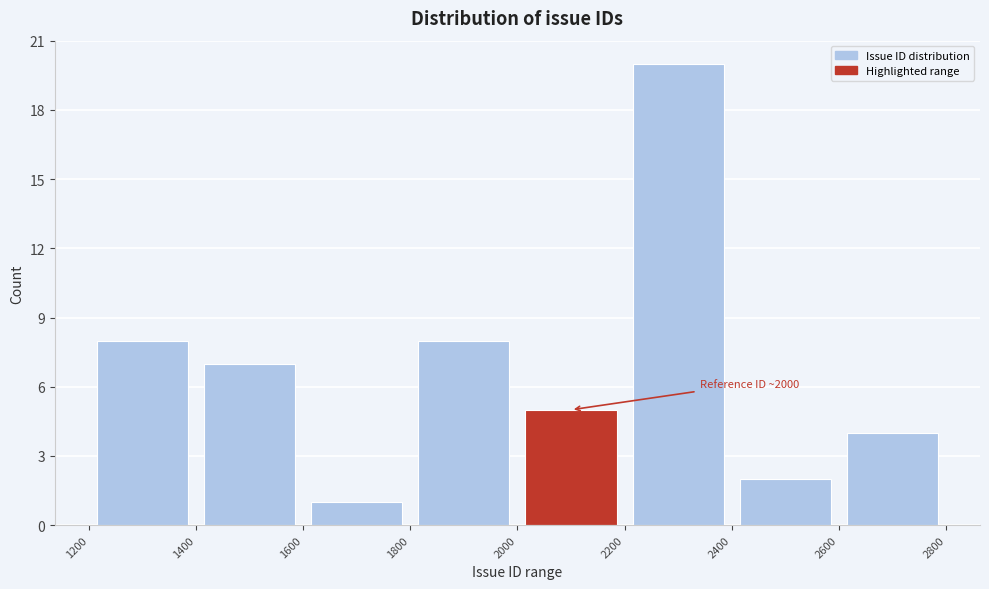

Over which range of the x-axis is the bar tallest?

2200 to 2400